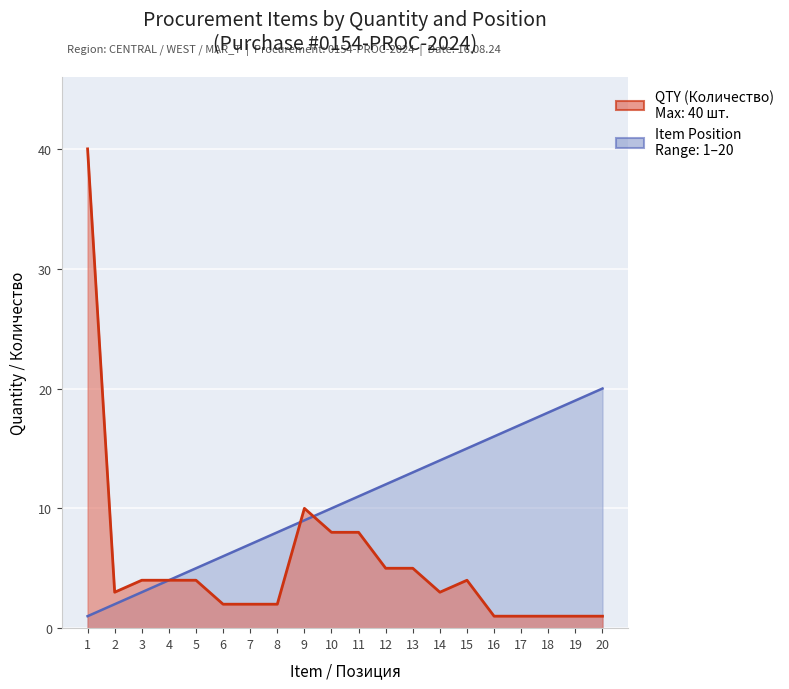

What is the sum of the Item Position values at 16 and 1?

17